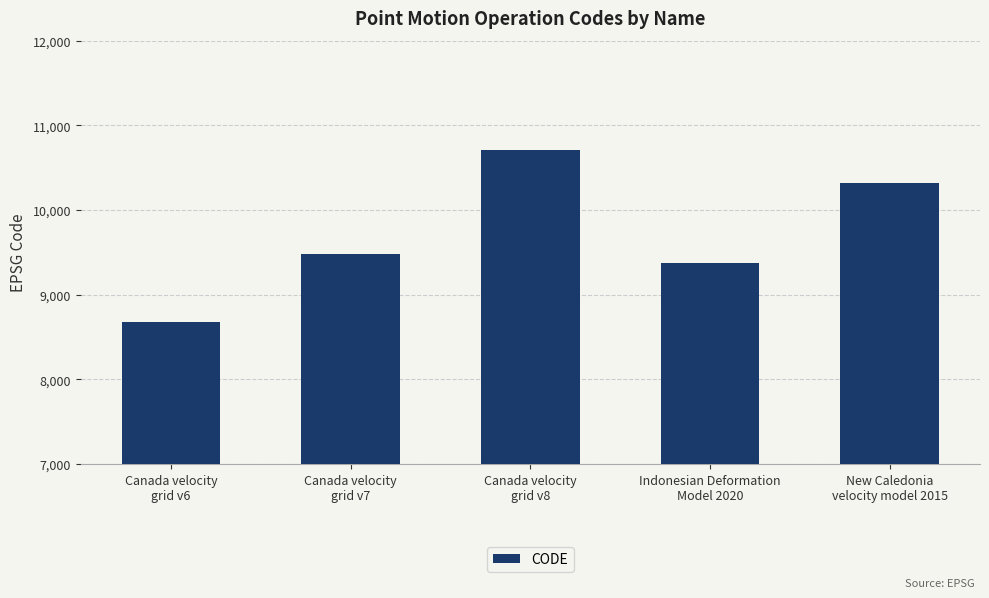

What position from the right is New Caledonia
velocity model 2015?

1